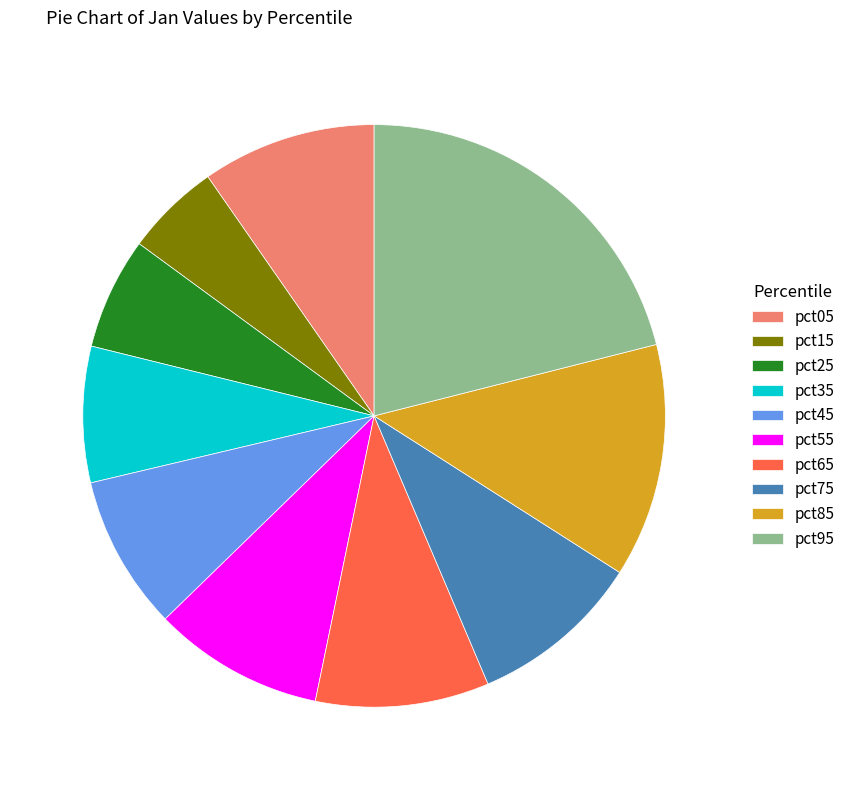

Which has a higher value, pct45 or pct75?

pct75